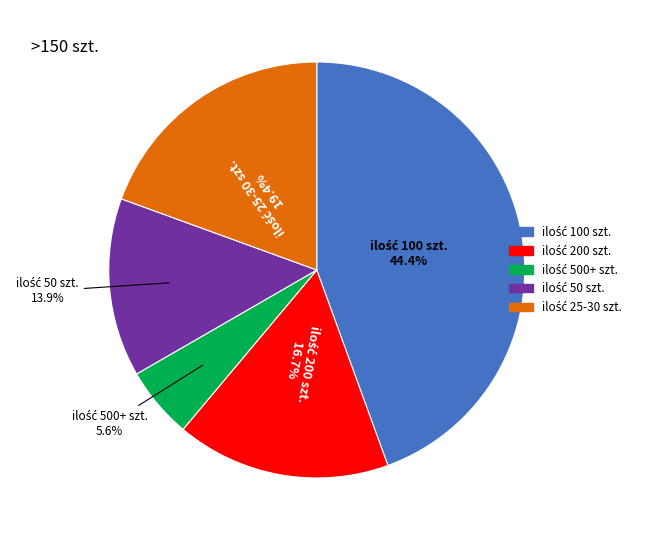

To the nearest percent, what is the difference between the largest and smallest slice percentages?

39%